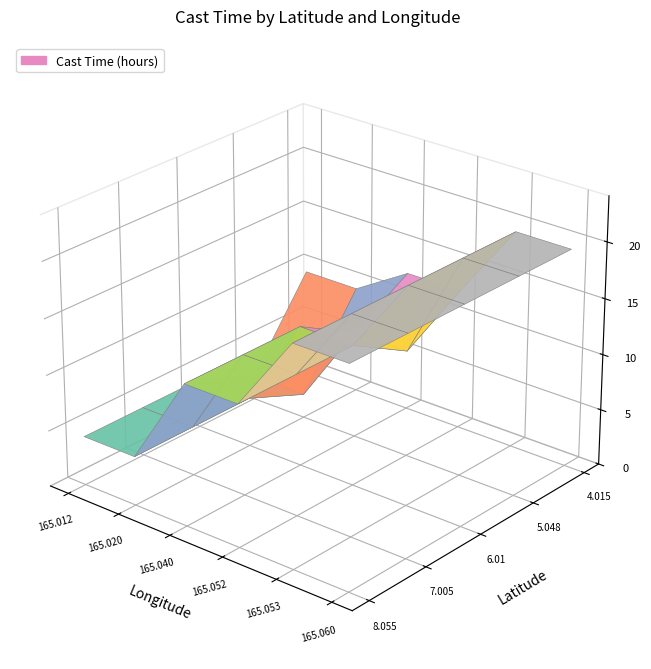

Is it true that 8.055 equals 19.5 at 5?

True